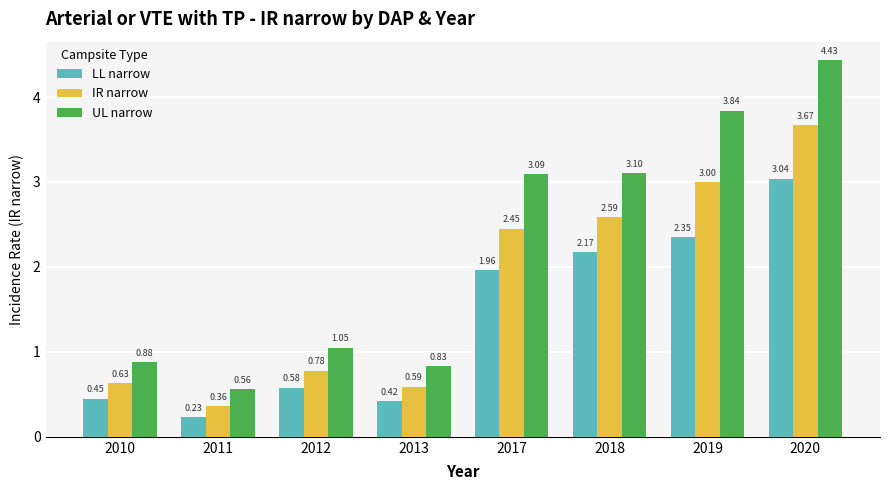

What is the total value across all series at 2019?

9.2